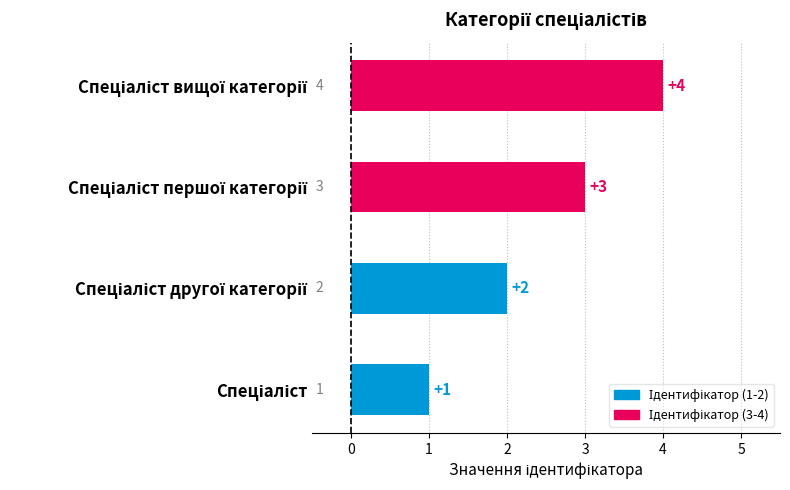

What is the difference between the maximum and minimum values?

3